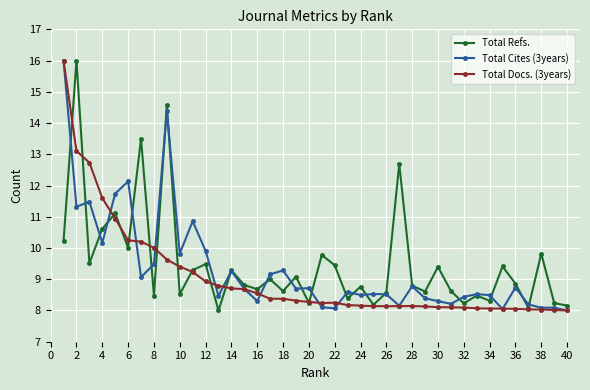

What is the value of the Total Refs. point at the 39th from the left?

8.2